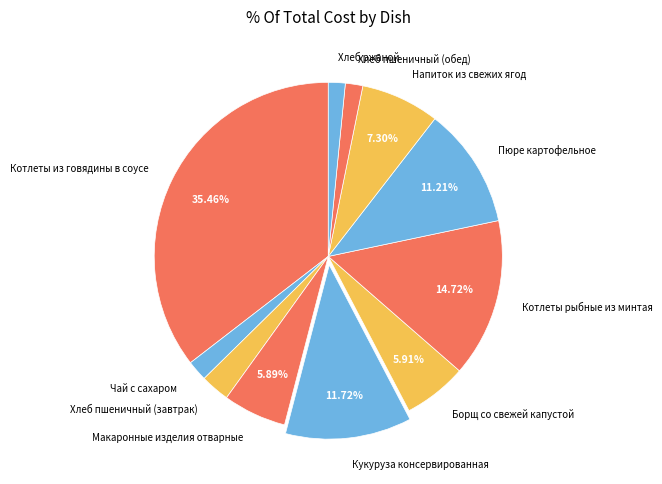

Is the sum of Котлеты из говядины в соусе and Кукуруза консервированная greater than half?

No